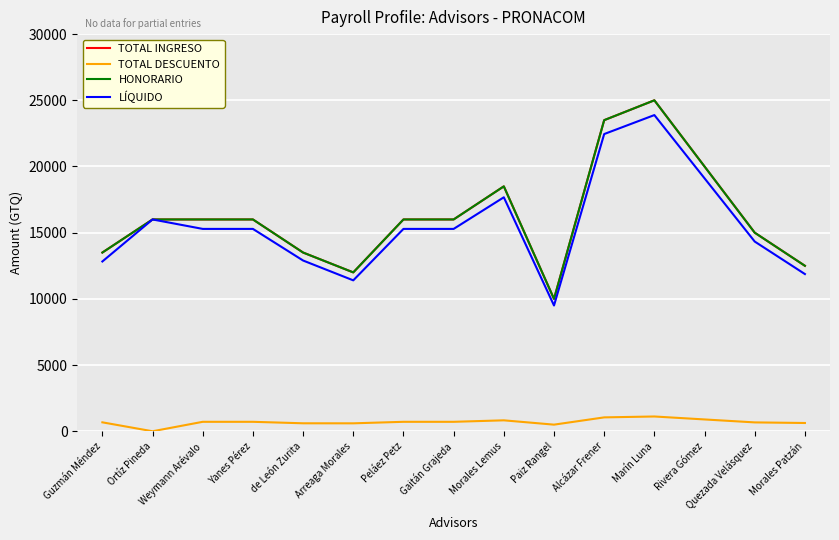

In HONORARIO, how many points are lower than both neighbors (excluding endpoints)?

2